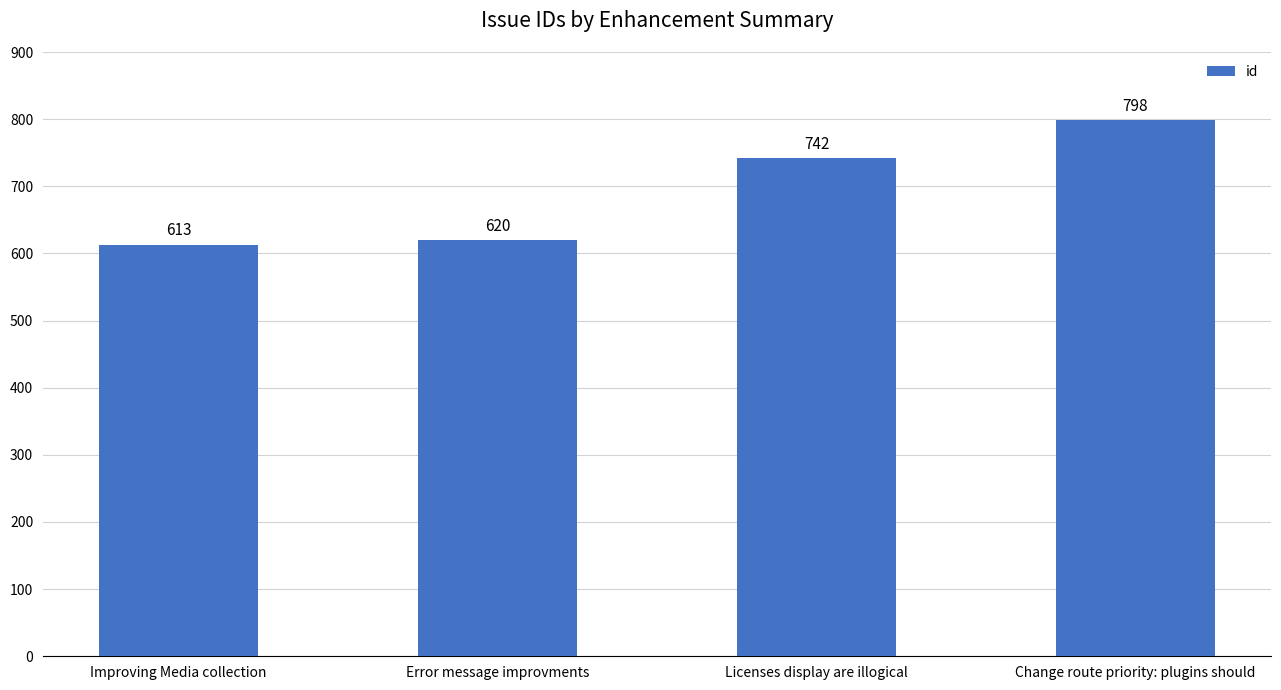

Does the chart contain any negative values?

No